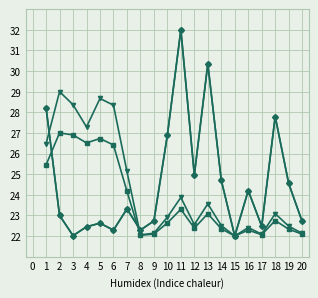

What is the minimum value shown in the chart?

22.0